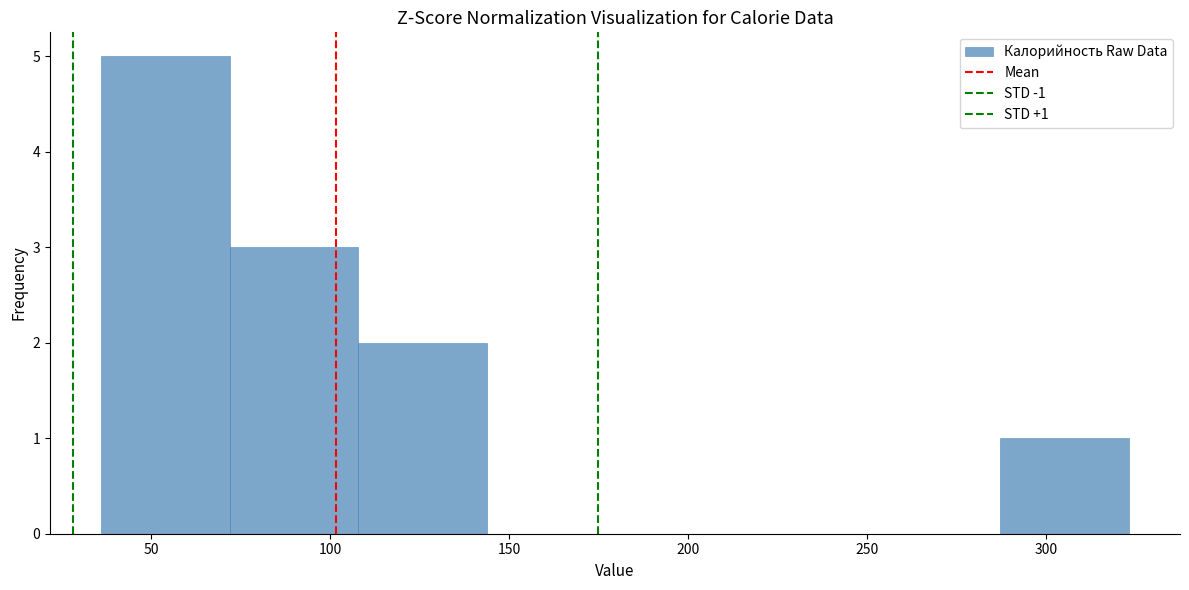

Which range on the x-axis has the tallest bar?

35 to 70